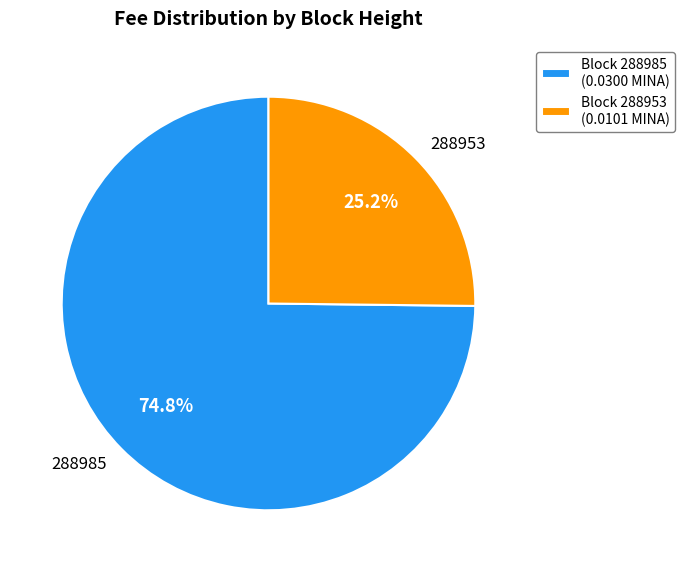

What percentage do Block 288953 (0.0101 MINA) and Block 288985 (0.0300 MINA) together represent?

100.0%